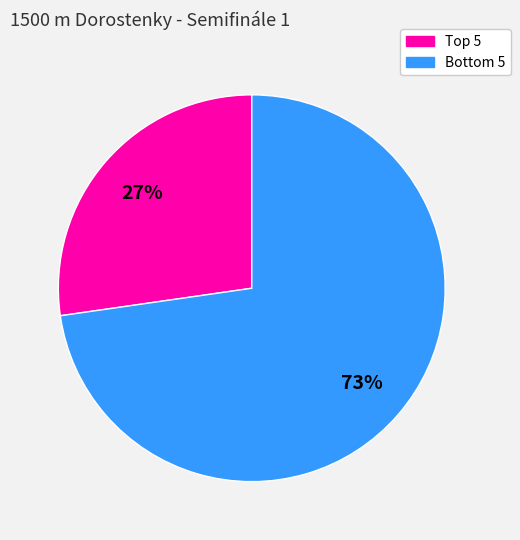

Is there any slice that represents more than half of the pie?

Yes